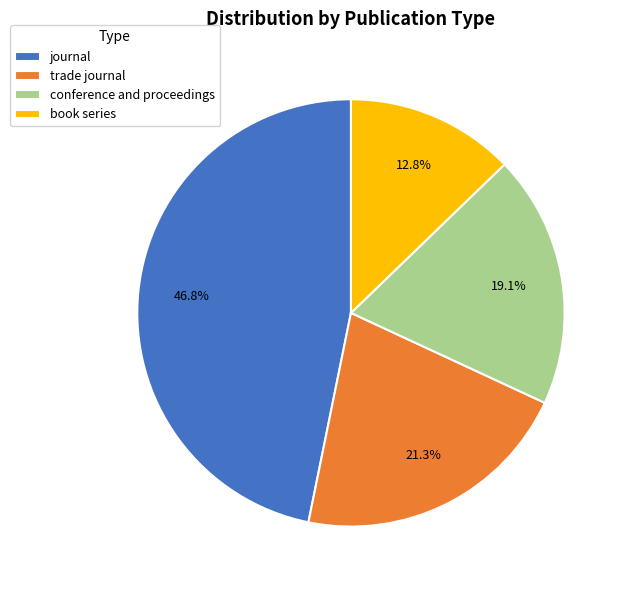

What is the smallest slice in the pie chart?

book series